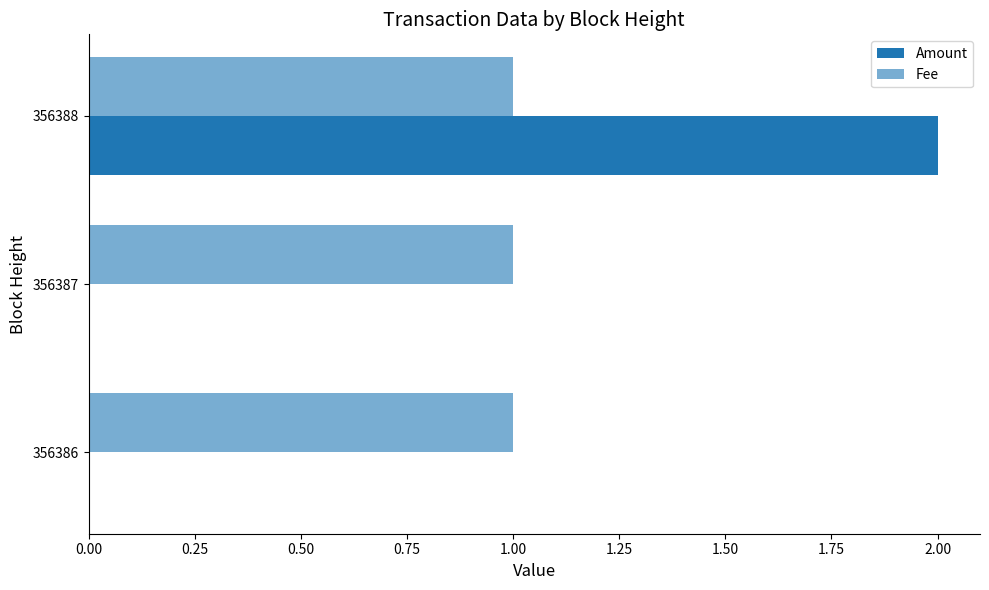

Count the number of data series in this chart.

2